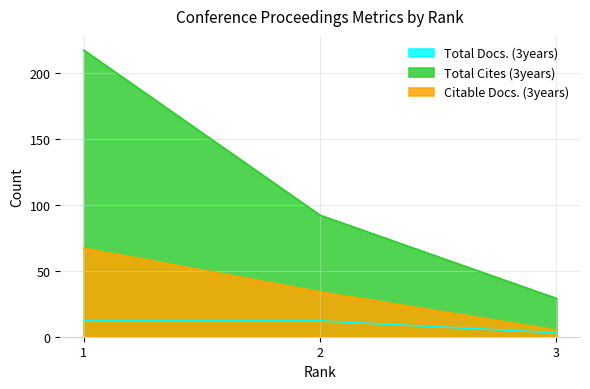

What is the total value across all series at 3?

37